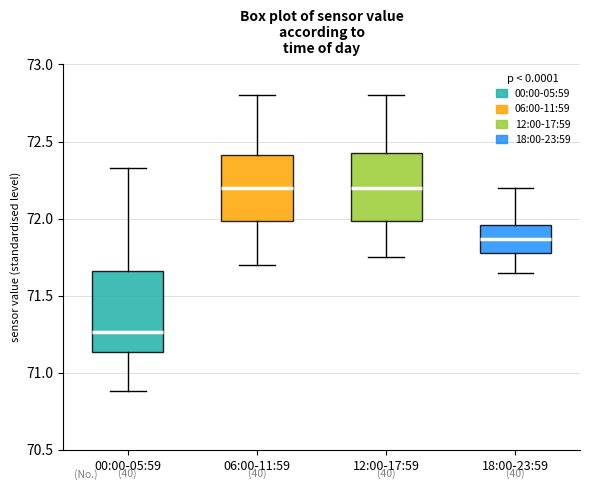

Where is the lower edge of the box for 12:00-17:59 on the y-axis? The values are not printed on the chart, so give them approximately, as read against the axis.

72.00